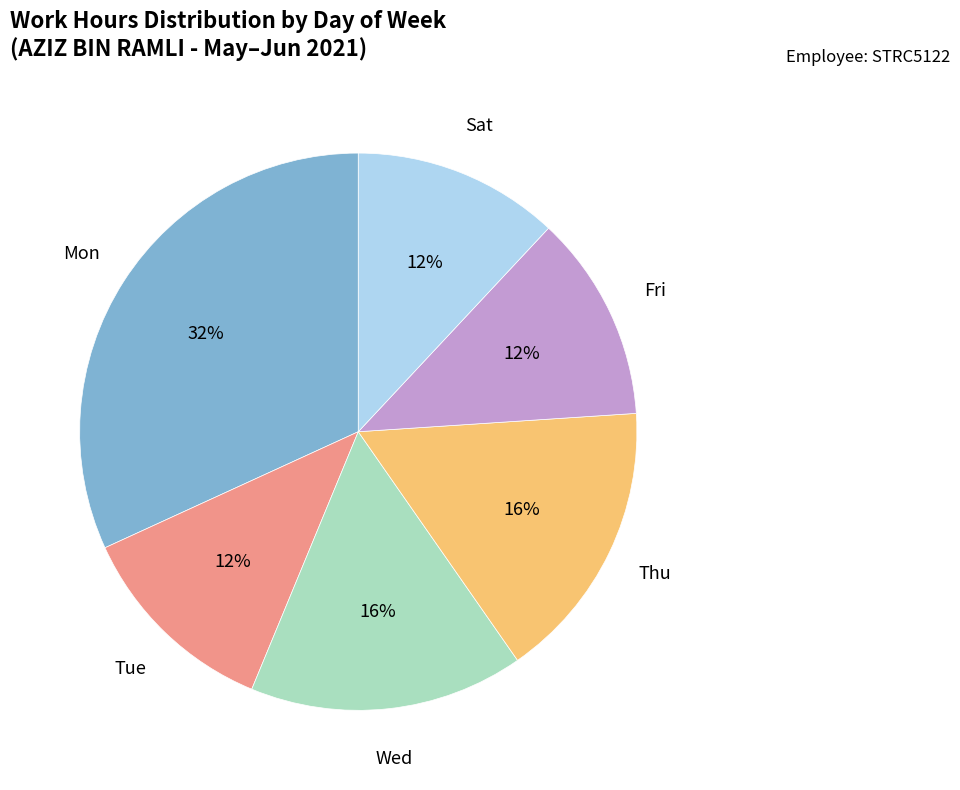

Does any single category account for the majority?

No